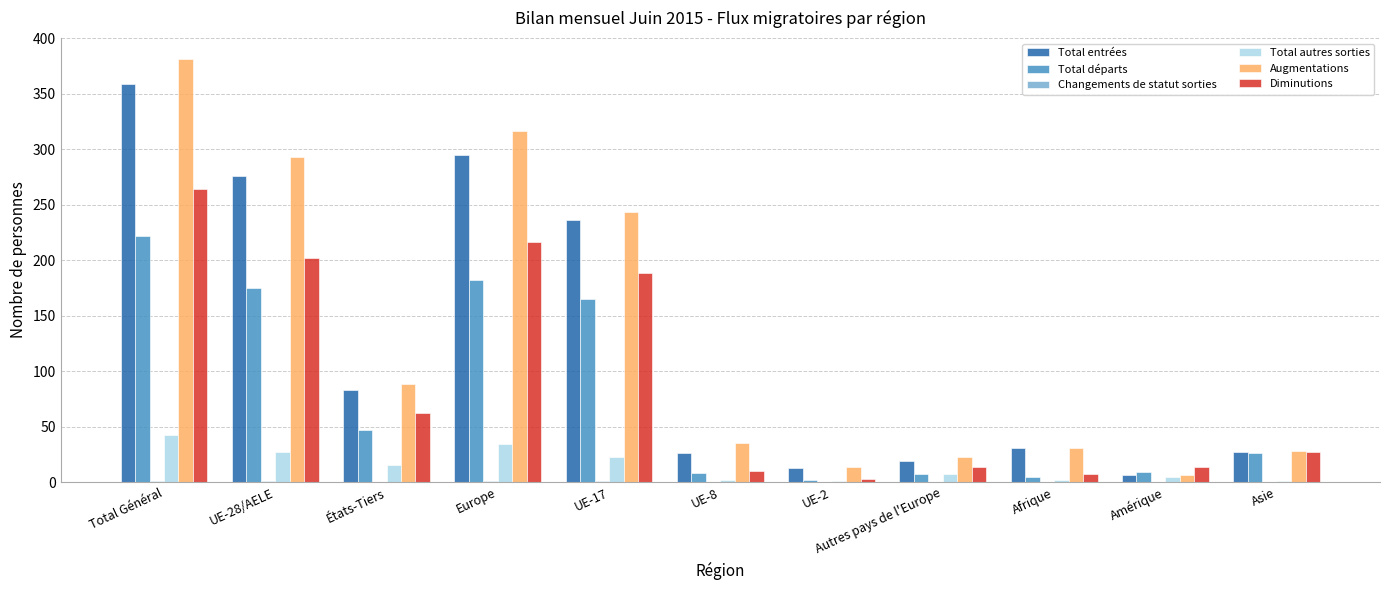

Is it true that Total entrées equals 10 at Afrique?

False